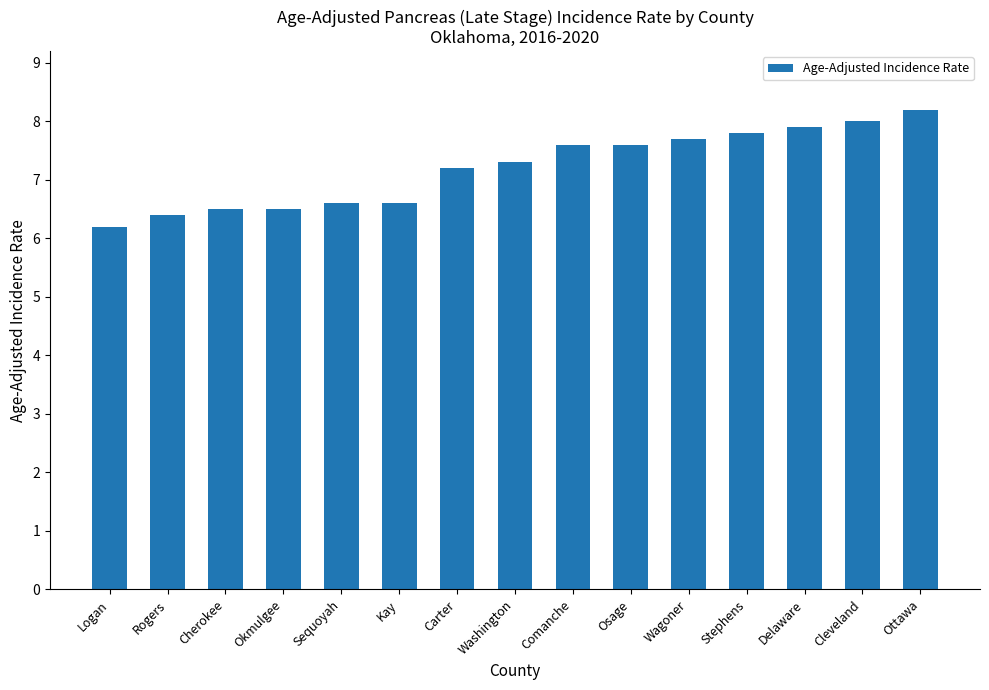

How many series are shown in this chart?

1